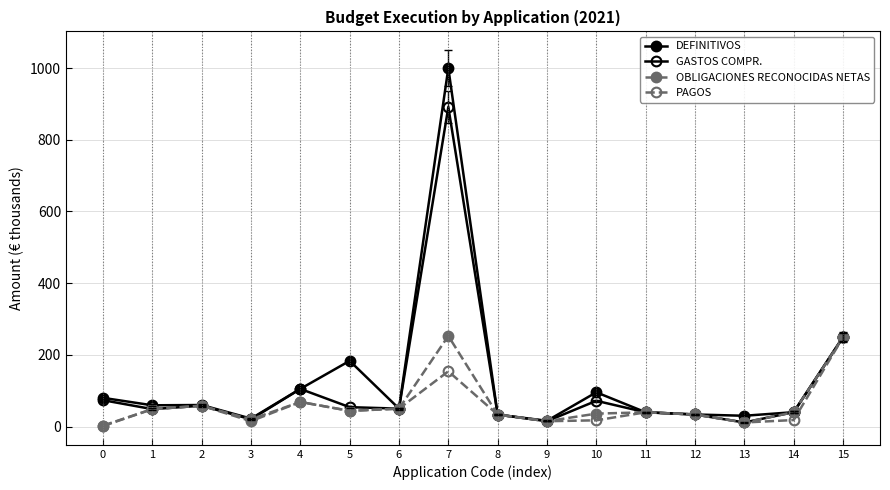

Where is the first local maximum for DEFINITIVOS?

2